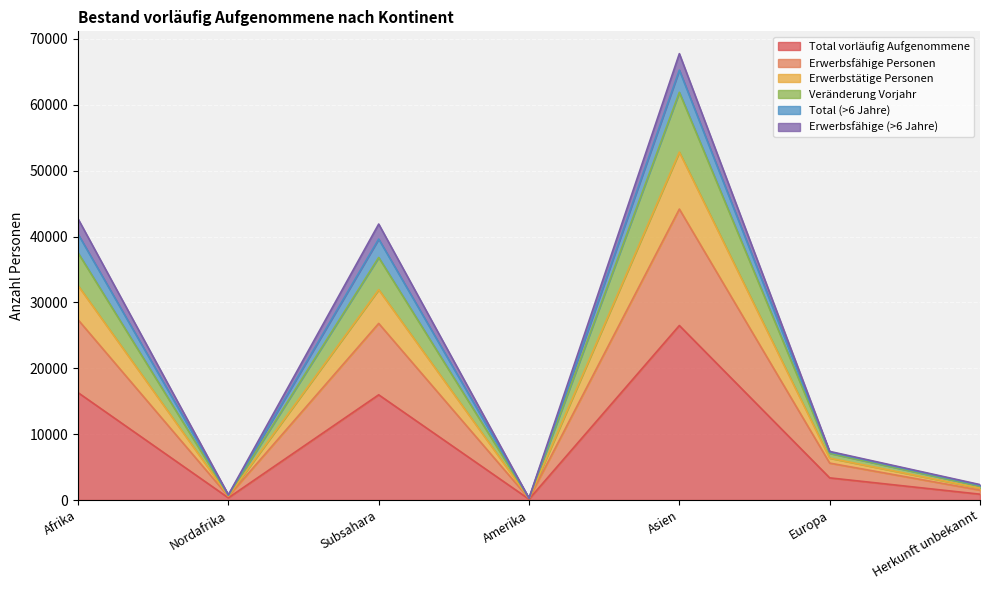

At which label does Total vorläufig Aufgenommene reach its peak?

Asien